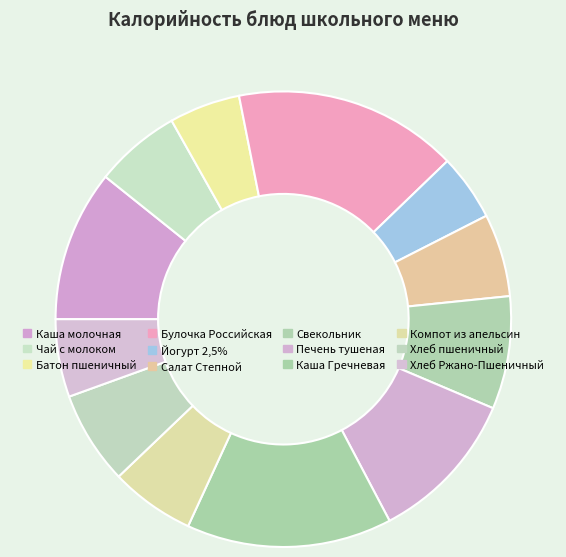

How many segments does this pie chart have?

12